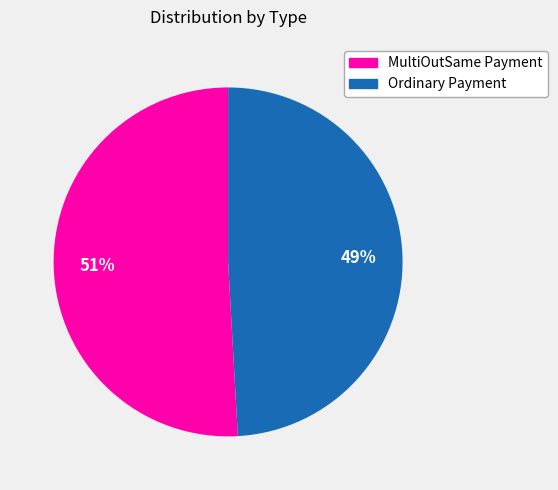

Do MultiOutSame Payment and Ordinary Payment together represent more than half of the pie?

Yes